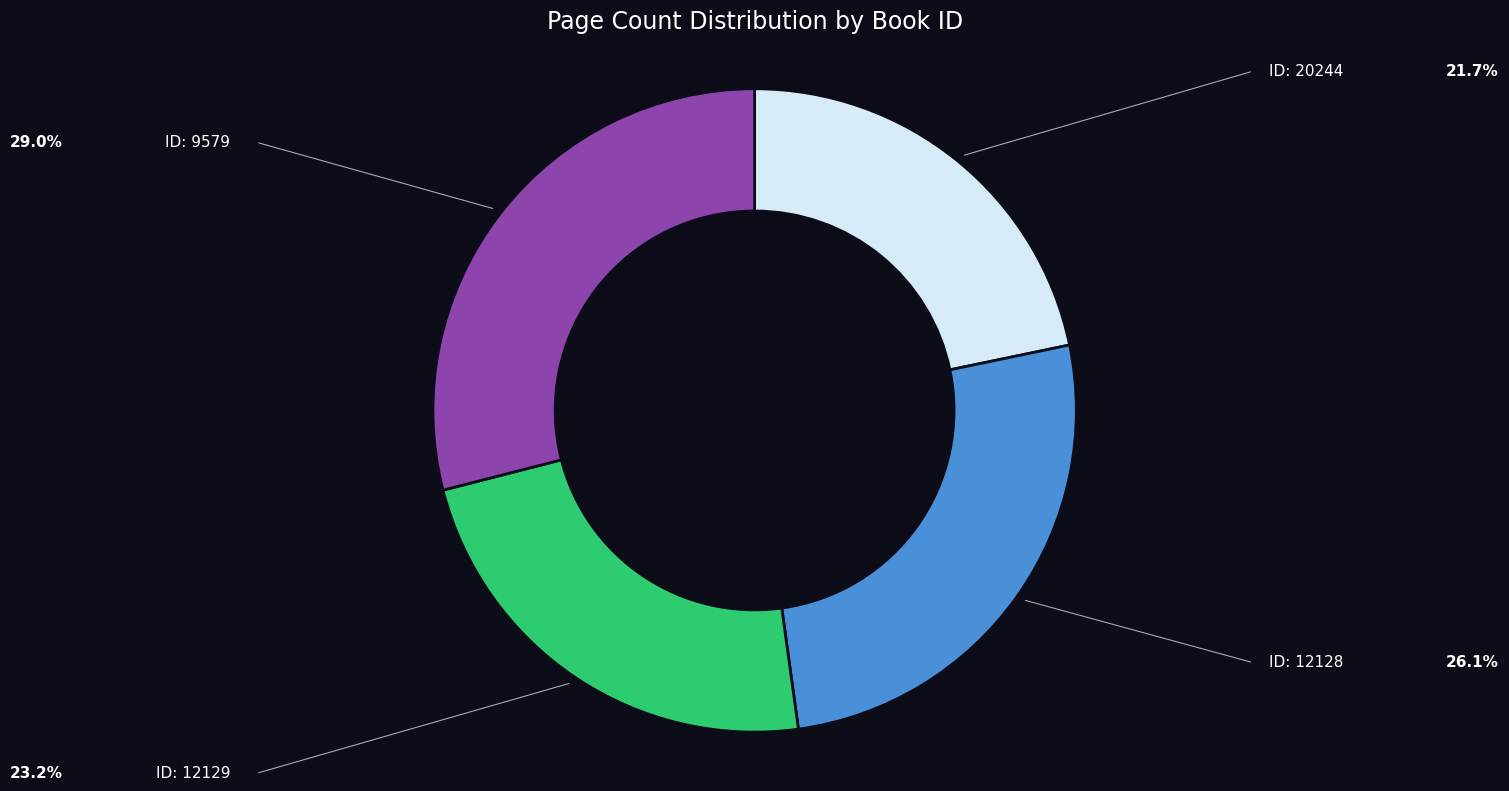

Is there a majority slice in this chart?

No